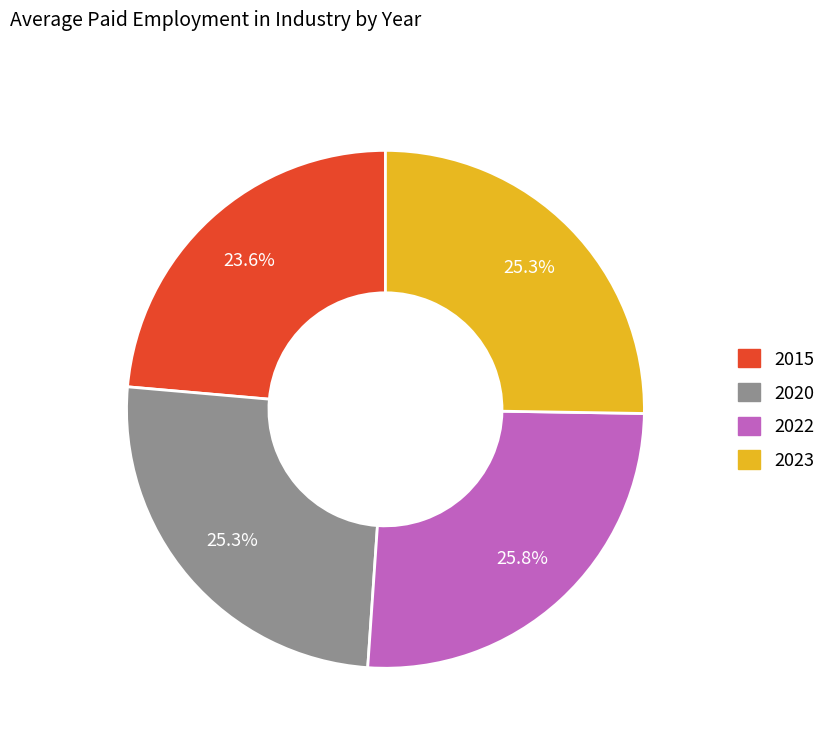

The 2023 slice represents 19% of the pie. True or false?

False